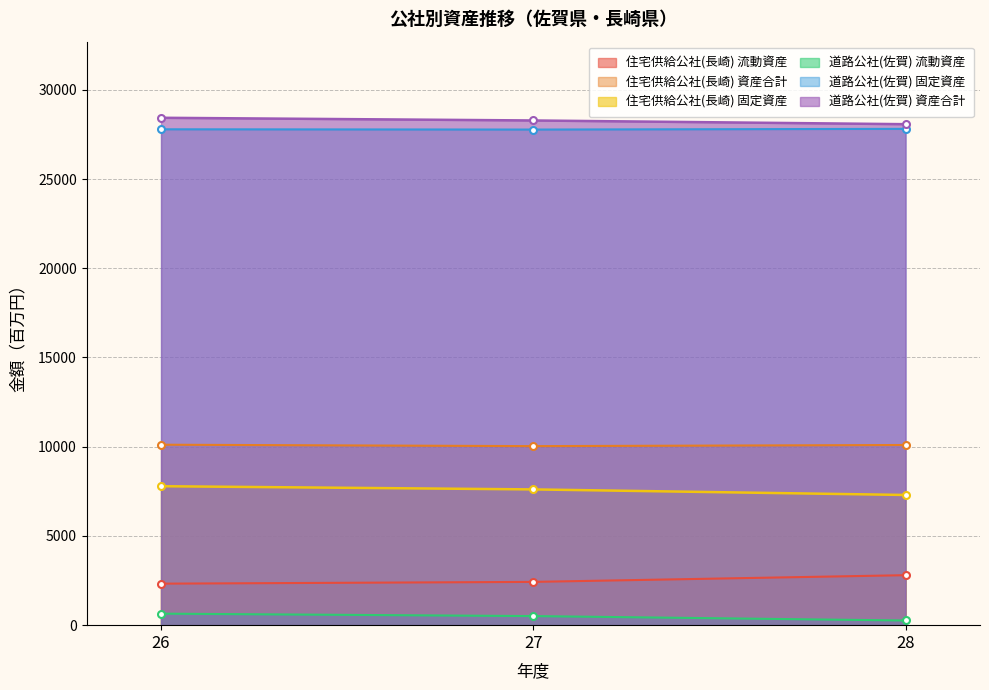

True or false: 住宅供給公社(長崎) 資産合計 has a value of 10113 at 26.

True